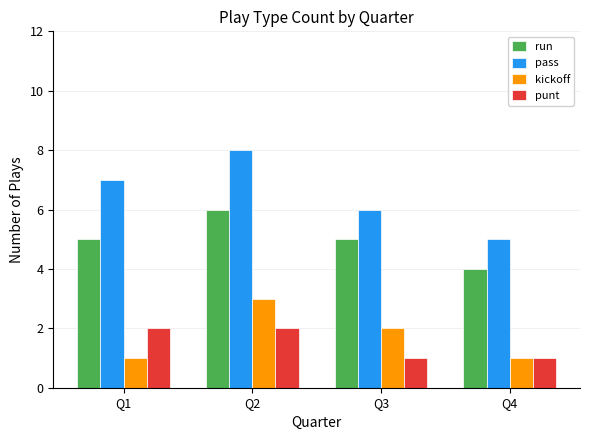

At how many categories does at least one series exceed 1?

4